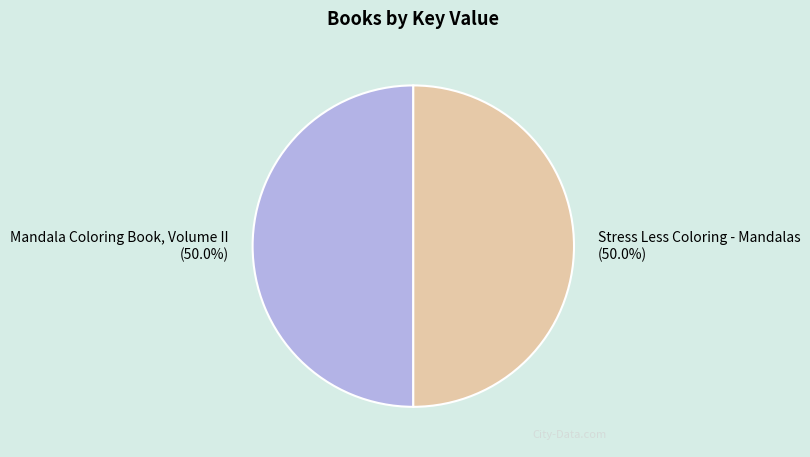

Approximately how many times larger is the value at Mandala Coloring Book, Volume II (50.0%) compared to Stress Less Coloring - Mandalas (50.0%)?

1.0